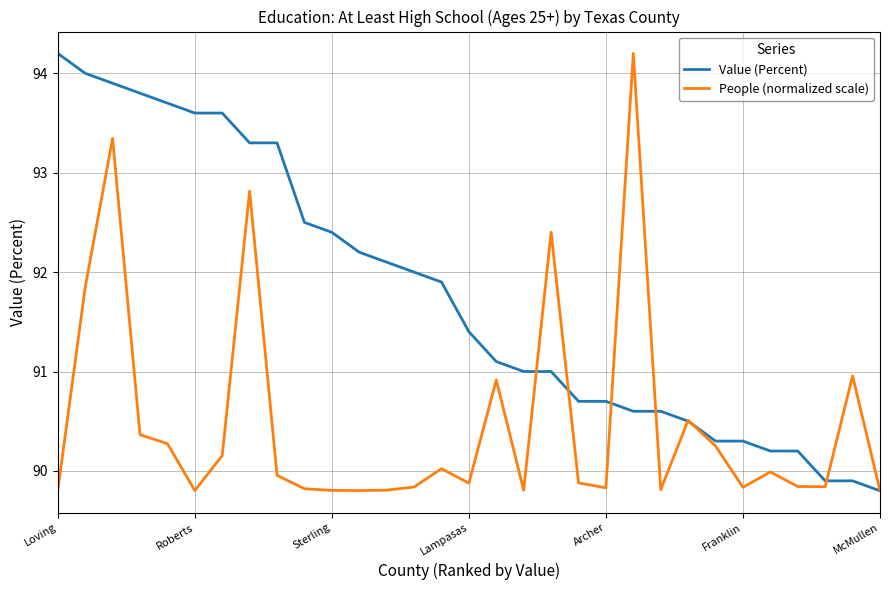

Rank the series by their average value, from lowest to highest.

People (normalized scale), Value (Percent)